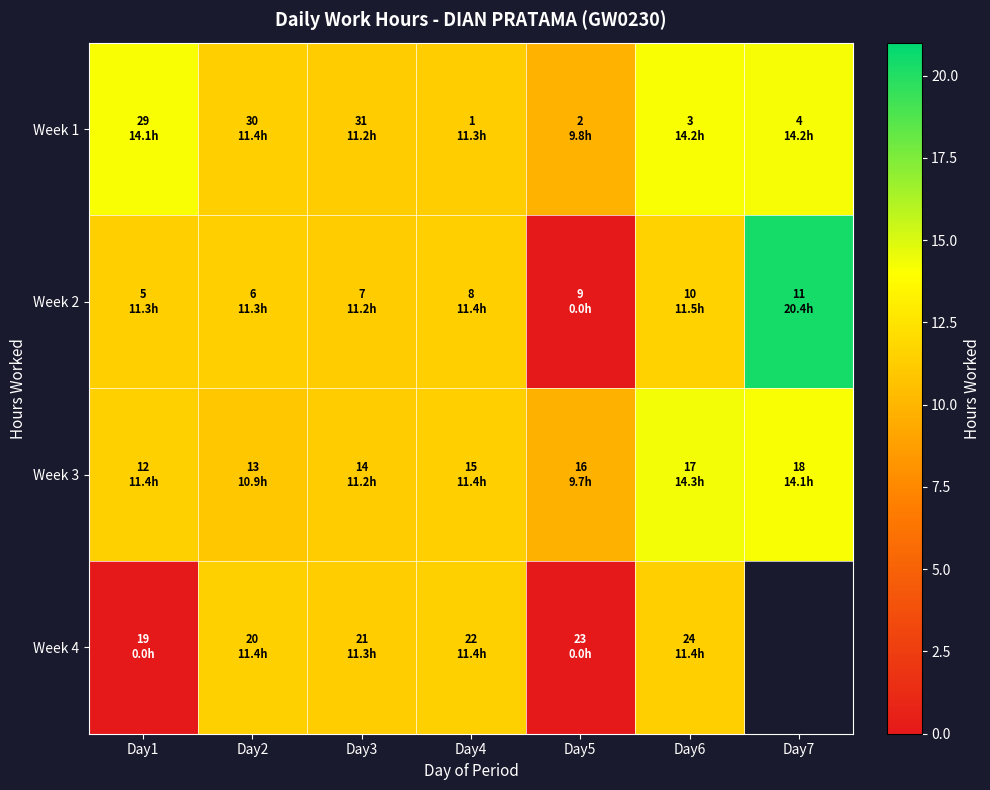

How many data points does each series have?

7